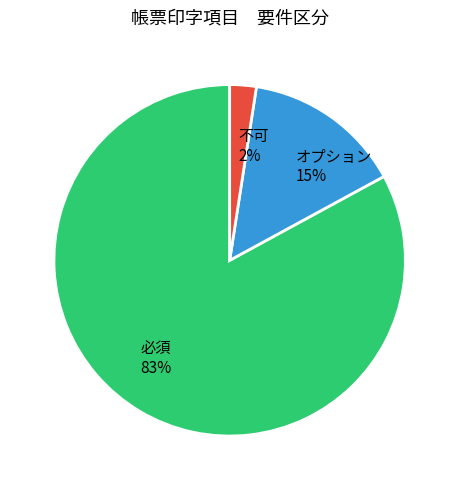

Do 必須 and 不可 together represent more than half of the pie?

Yes